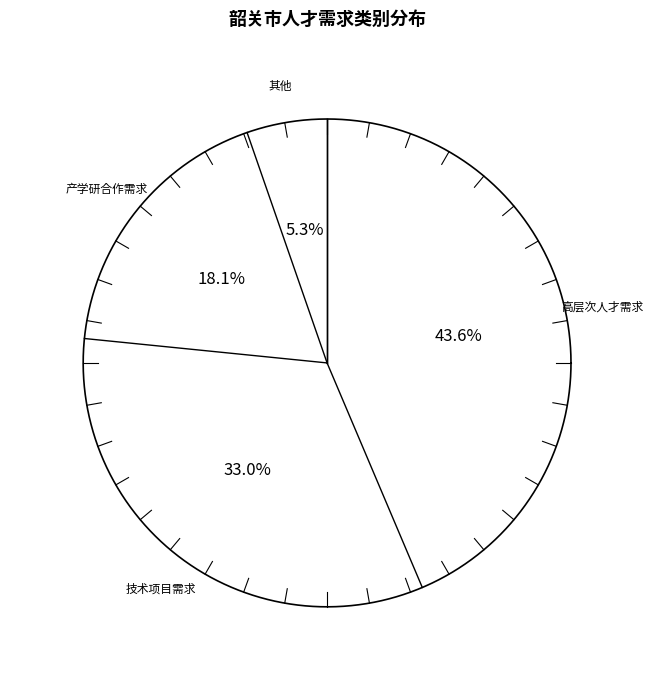

What is the smallest slice in the pie chart?

其他